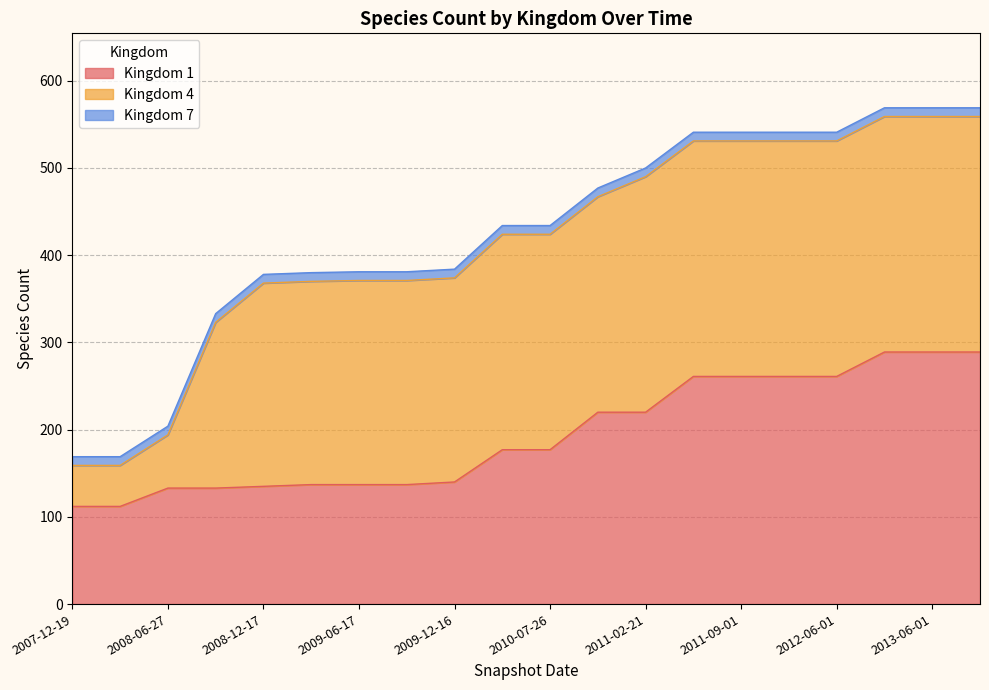

How many lines are shown in the chart?

3